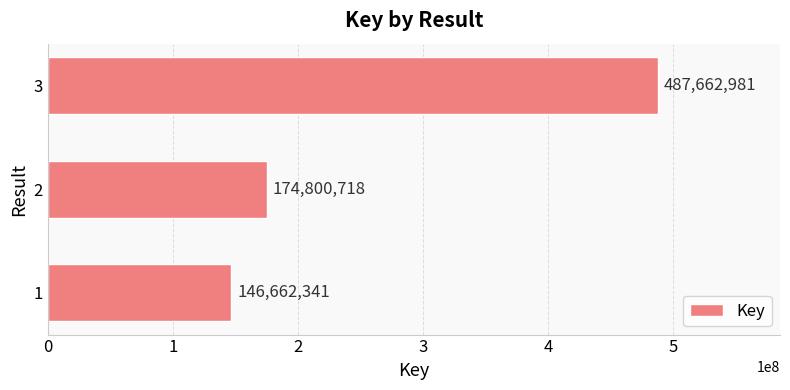

What is the change in value from 1 to 2?

+28138377